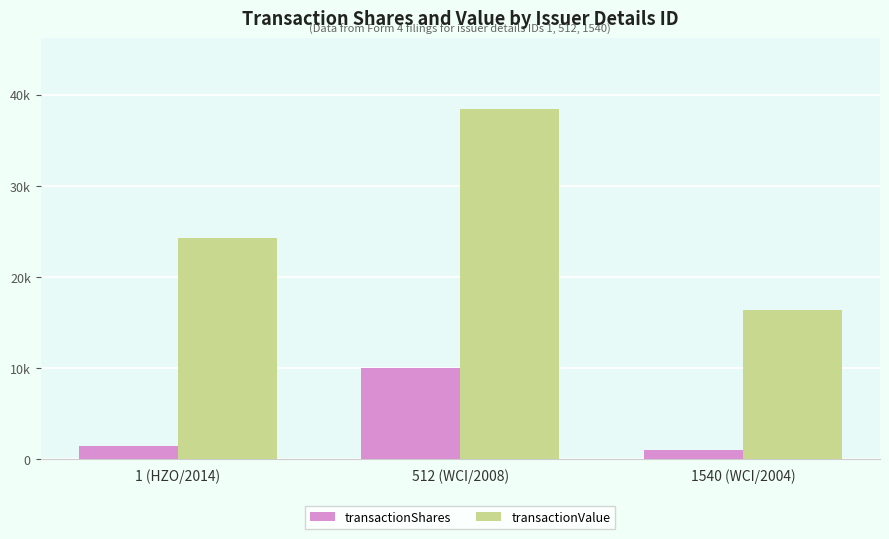

Does the chart contain any negative values?

No